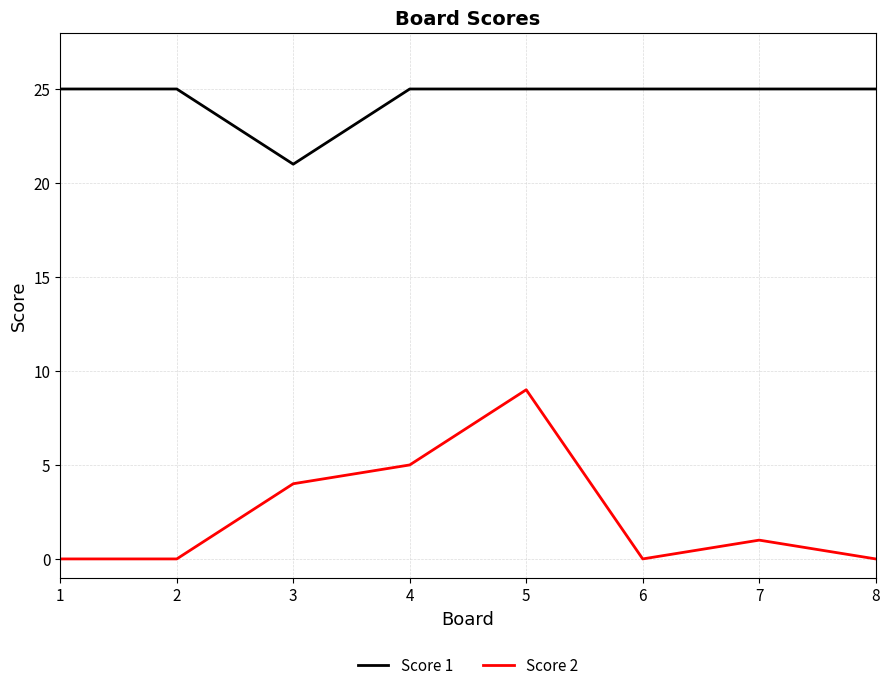

Does the chart have visible grid lines?

Yes